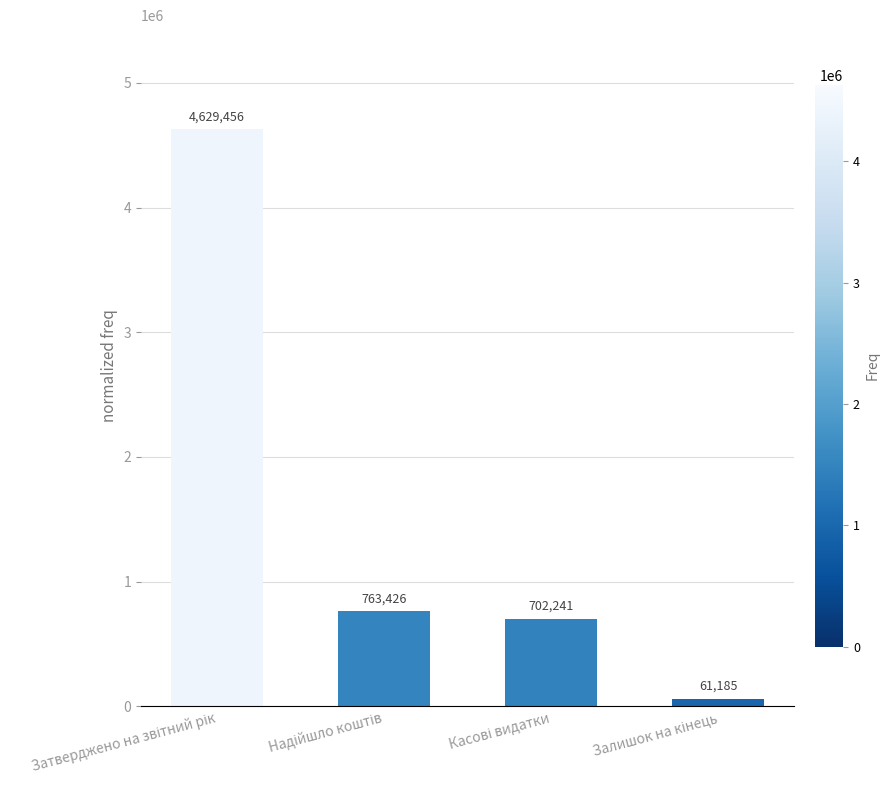

What is the value of the 4th bar from the left?

61185.1